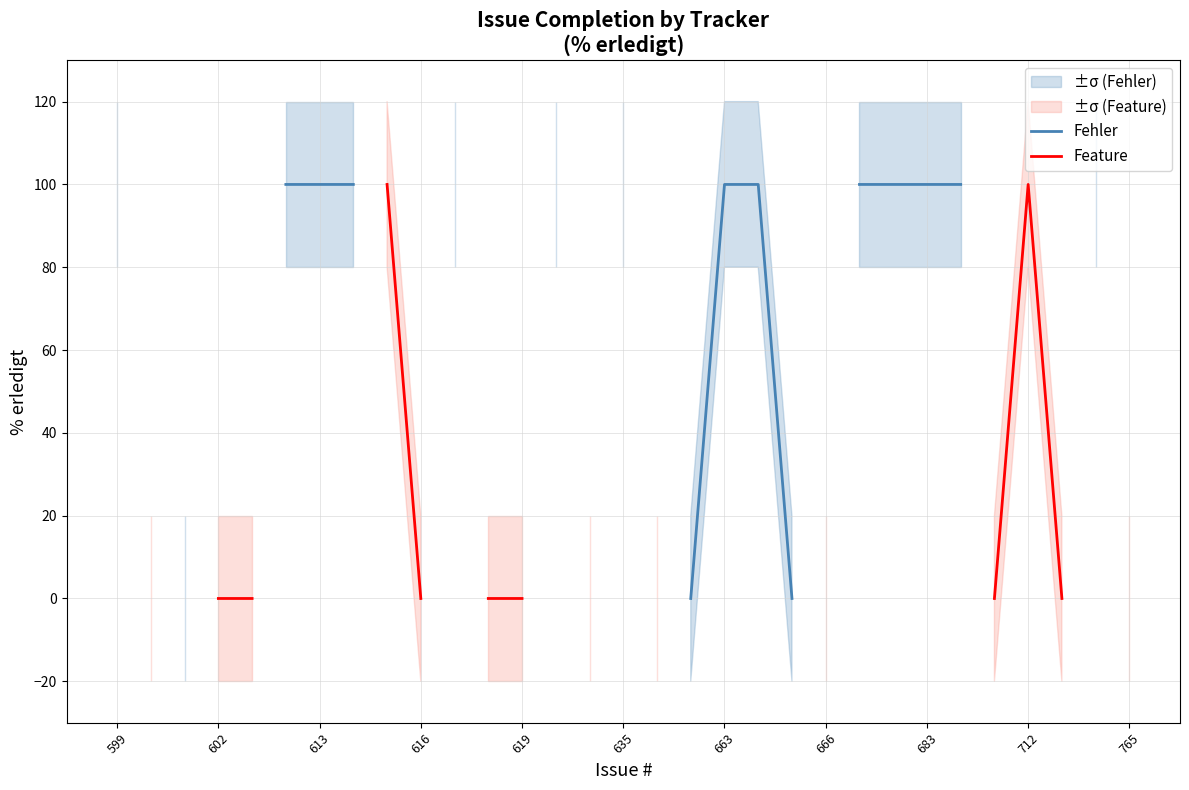

Which has a higher value, 11 or 635?

635